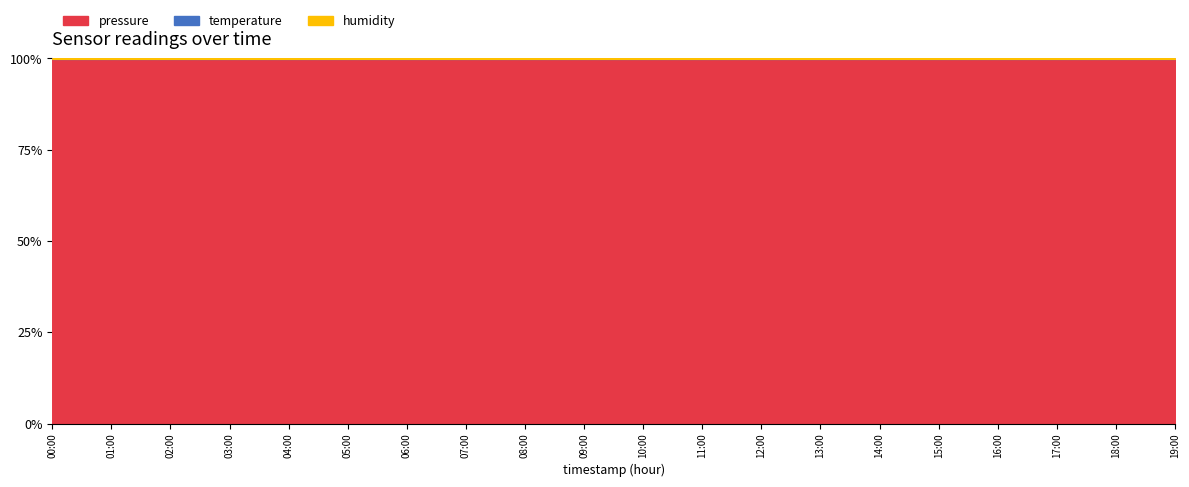

What is the label of the 14th point from the left?

13:00